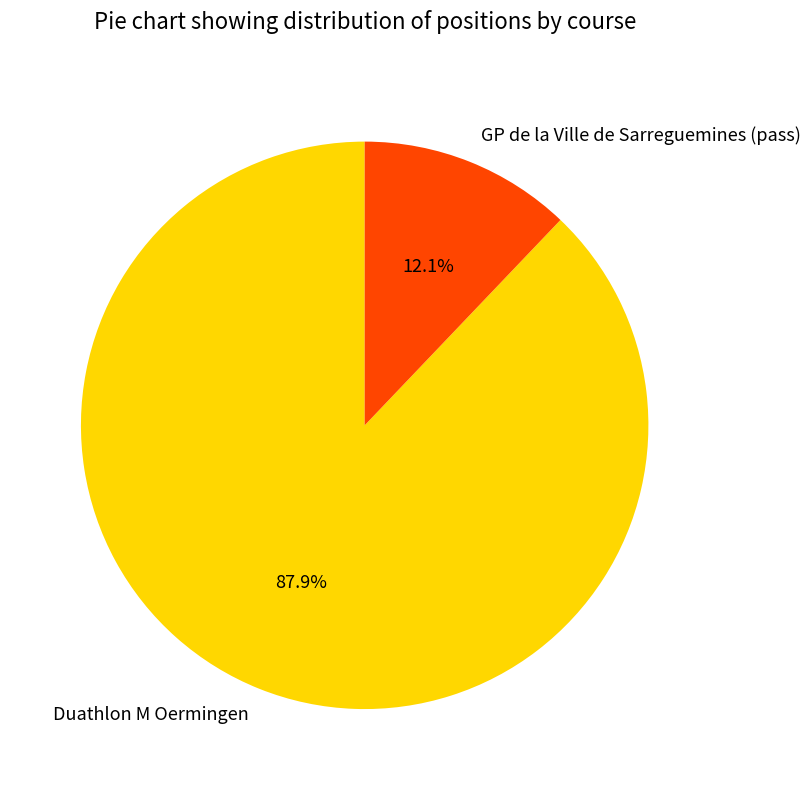

Count the number of slices in the pie.

2